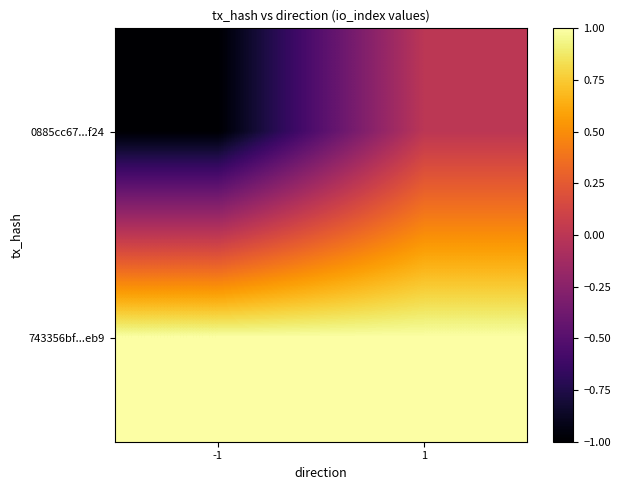

List the series in order of their peak value, highest first.

743356bf...eb9, 0885cc67...f24